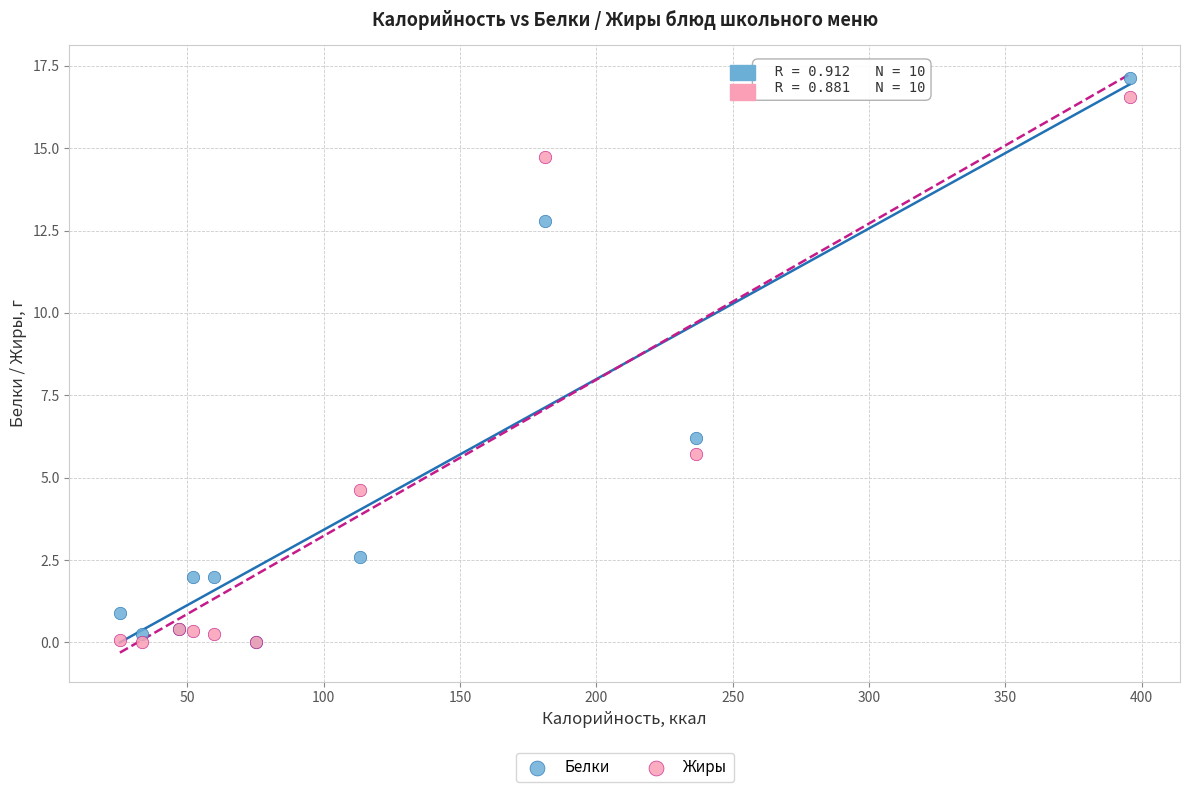

Which series contains the highest Y value?

Белки